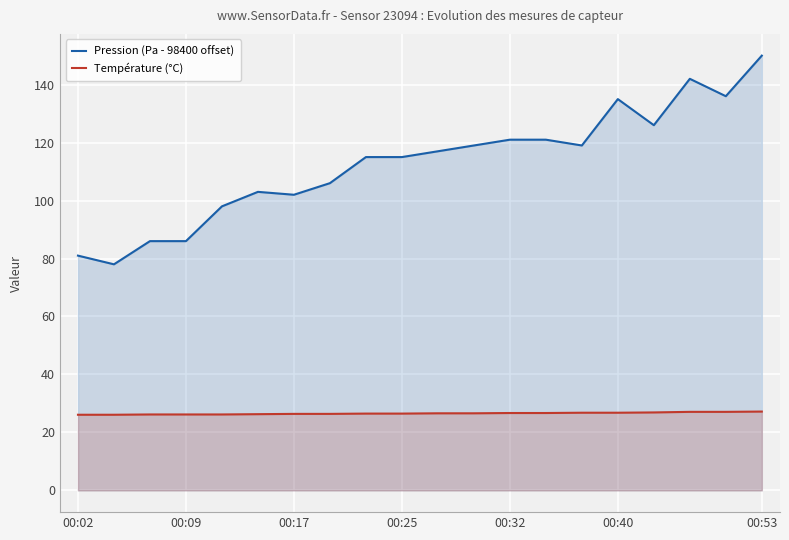

True or false: Pression (Pa - 98400 offset) has more than 2 interior local peaks.

True